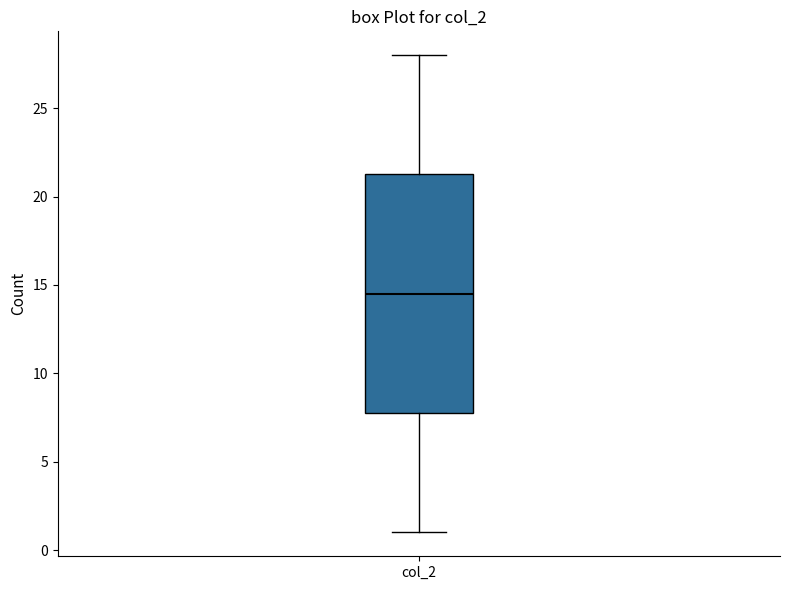

Read this box plot against the y-axis: the position of the median line, the range covered by the box, and the ends of both whiskers. The values are not printed on the chart, so give them approximately, as read against the axis.

median 14.5, box 8.0 to 21.5, whiskers 1.0 to 28.0